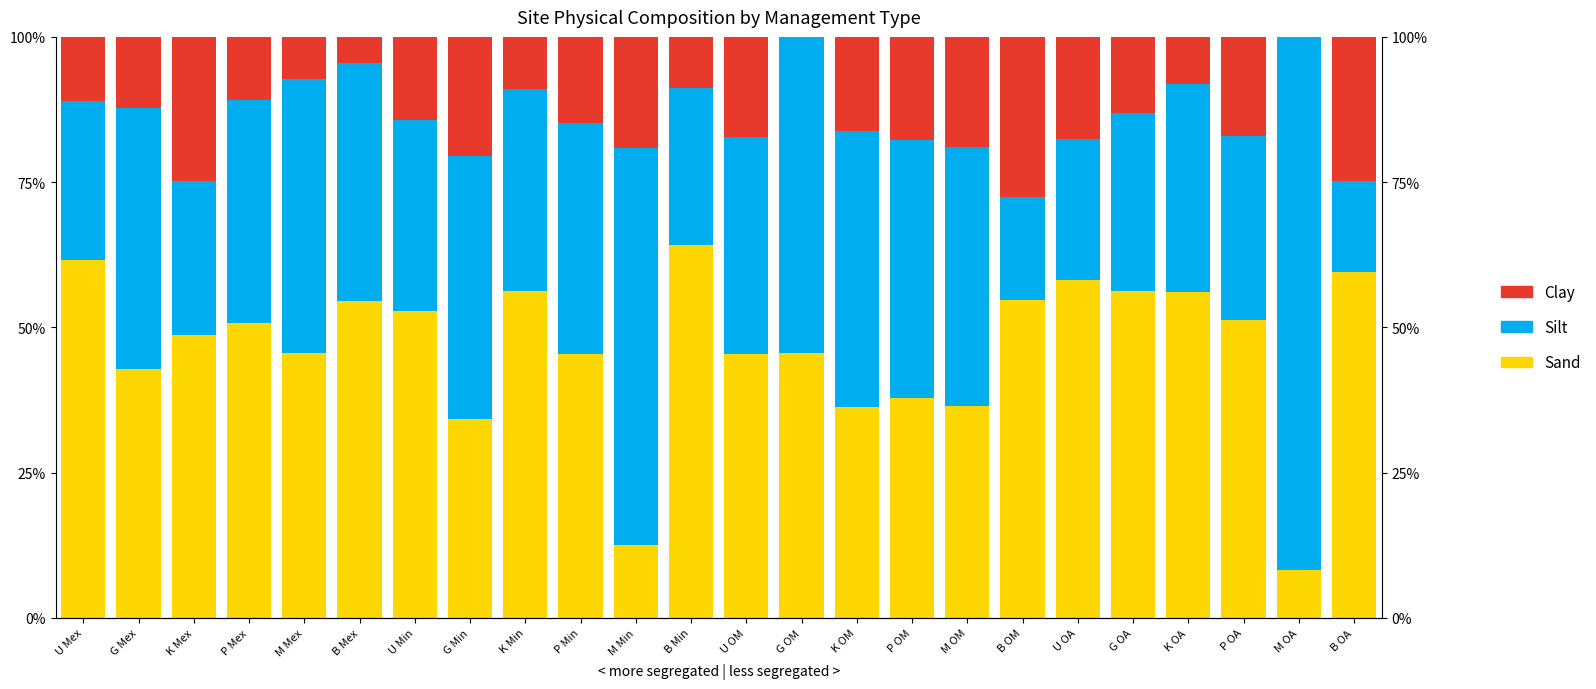

Where is Clay nearest to the value 13?

G OA